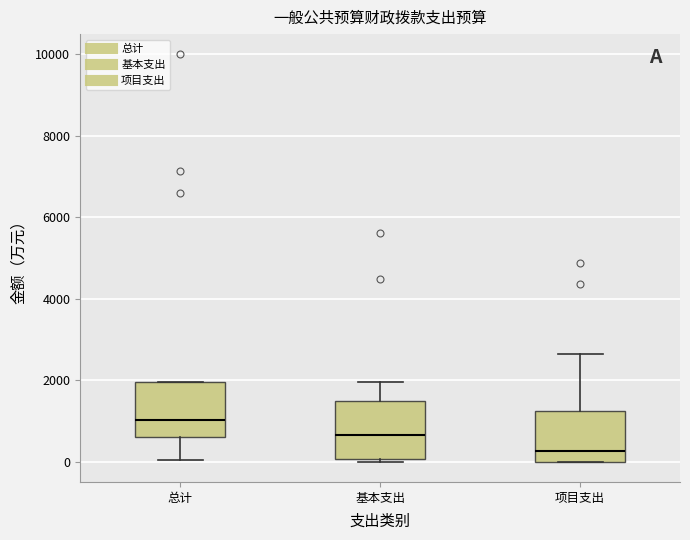

Reading left to right, transcribe this box plot: for each box, give where its median line is, the range the box spans, and where its two whiskers end, as read against the y-axis. The values are not printed on the chart, so give them approximately, as read against the axis.

总计: median 1000, box 600 to 2000, whiskers 0 to 2000
基本支出: median 600, box 0 to 1400, whiskers 0 to 2000
项目支出: median 200, box 0 to 1200, whiskers 0 to 2600